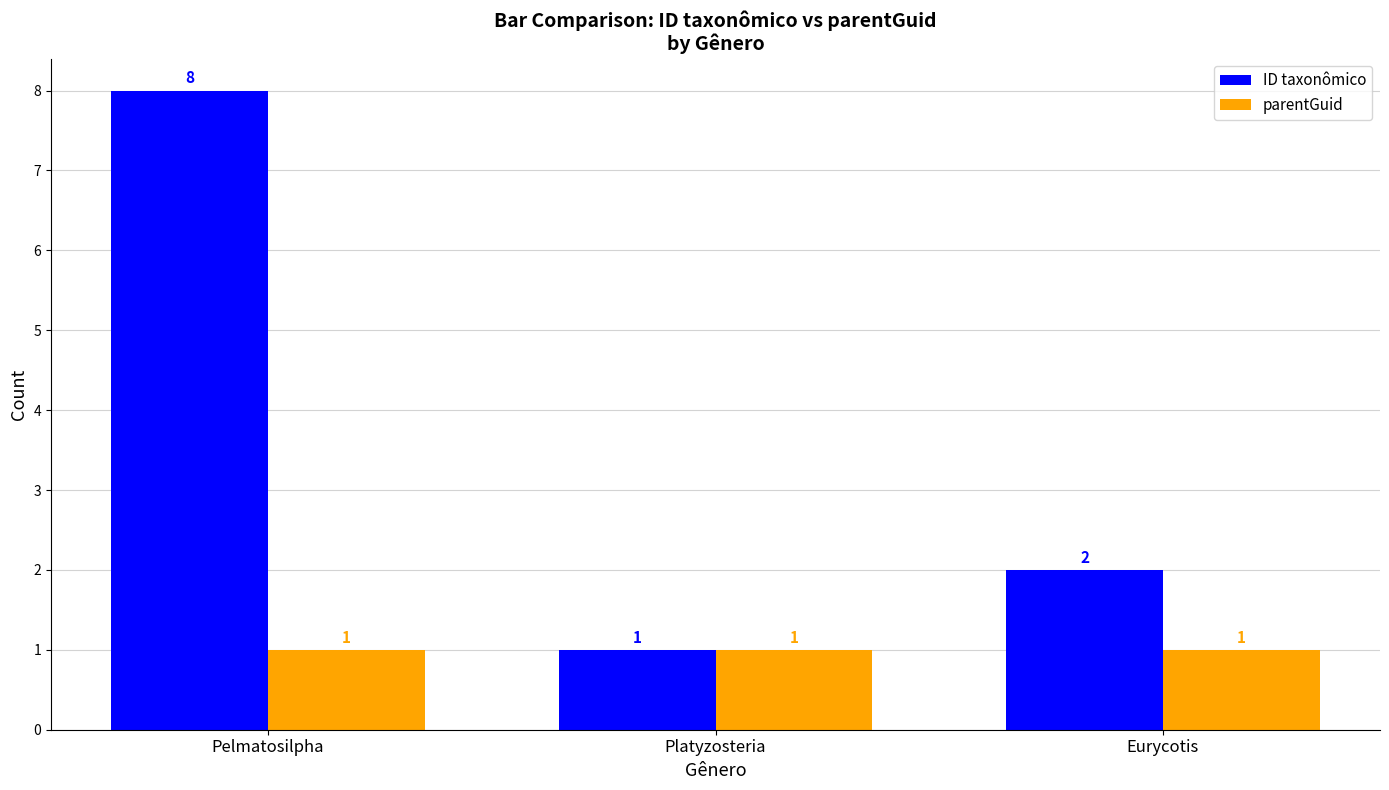

Read the ID taxonômico value at Platyzosteria.

1